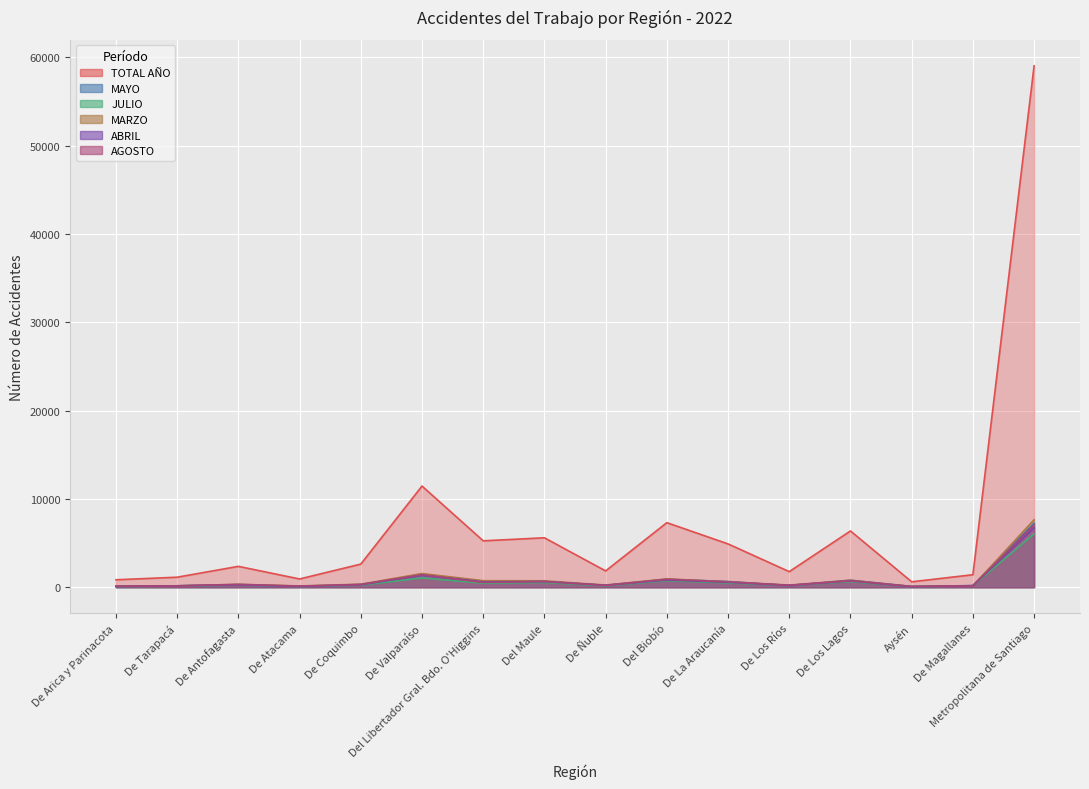

True or false: ABRIL and JULIO intersect in this chart.

False